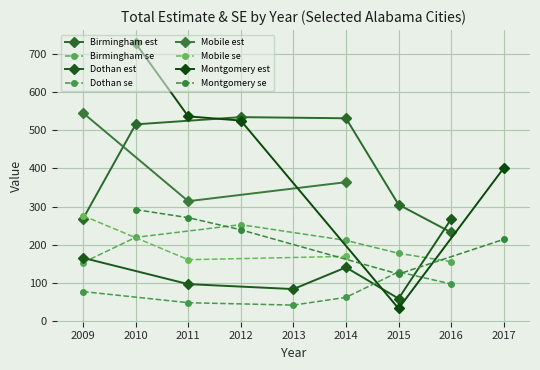

What is the difference between the total_est values at 2014 and 2015?

227.0